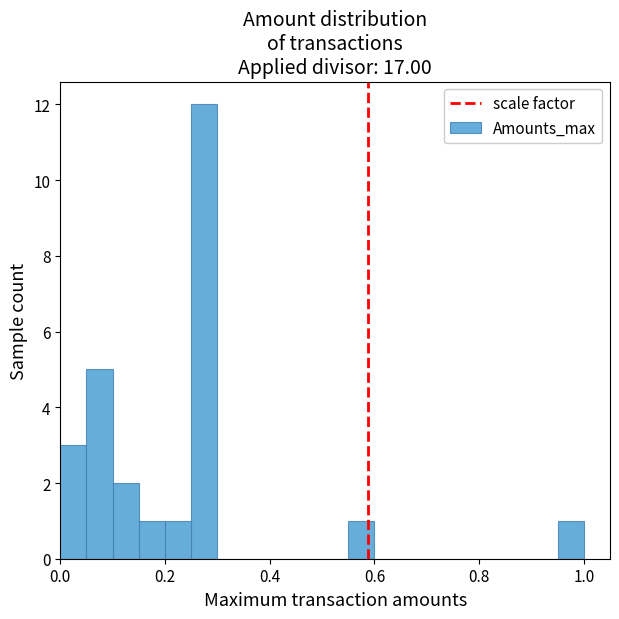

Around what value on the x-axis is the tallest bar? Give the approximate position of its centre, as read against the axis.

0.28